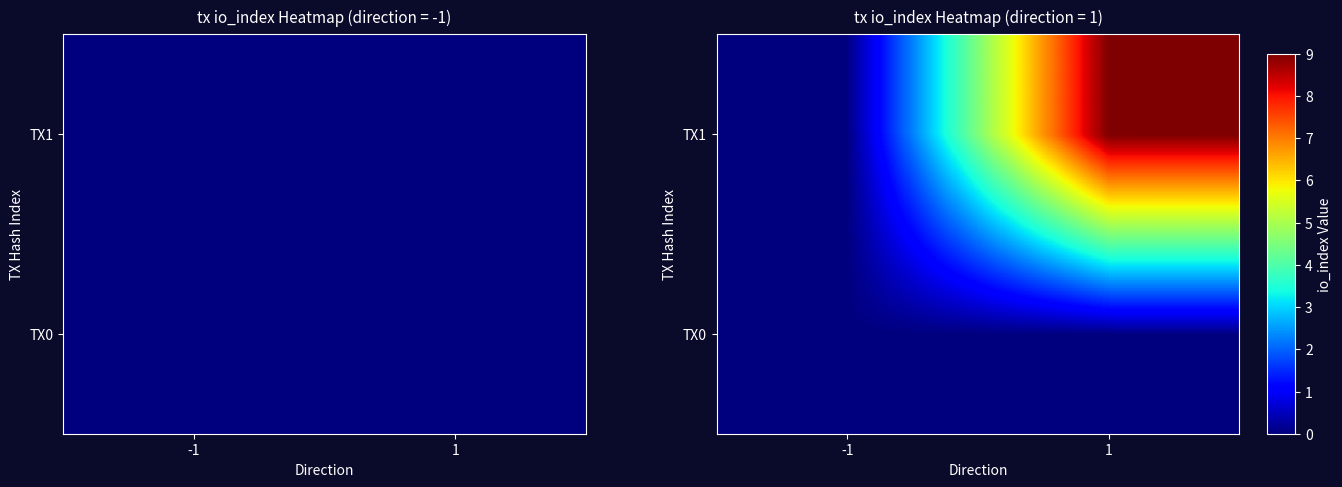

What is the average value of the TX1 series?

4